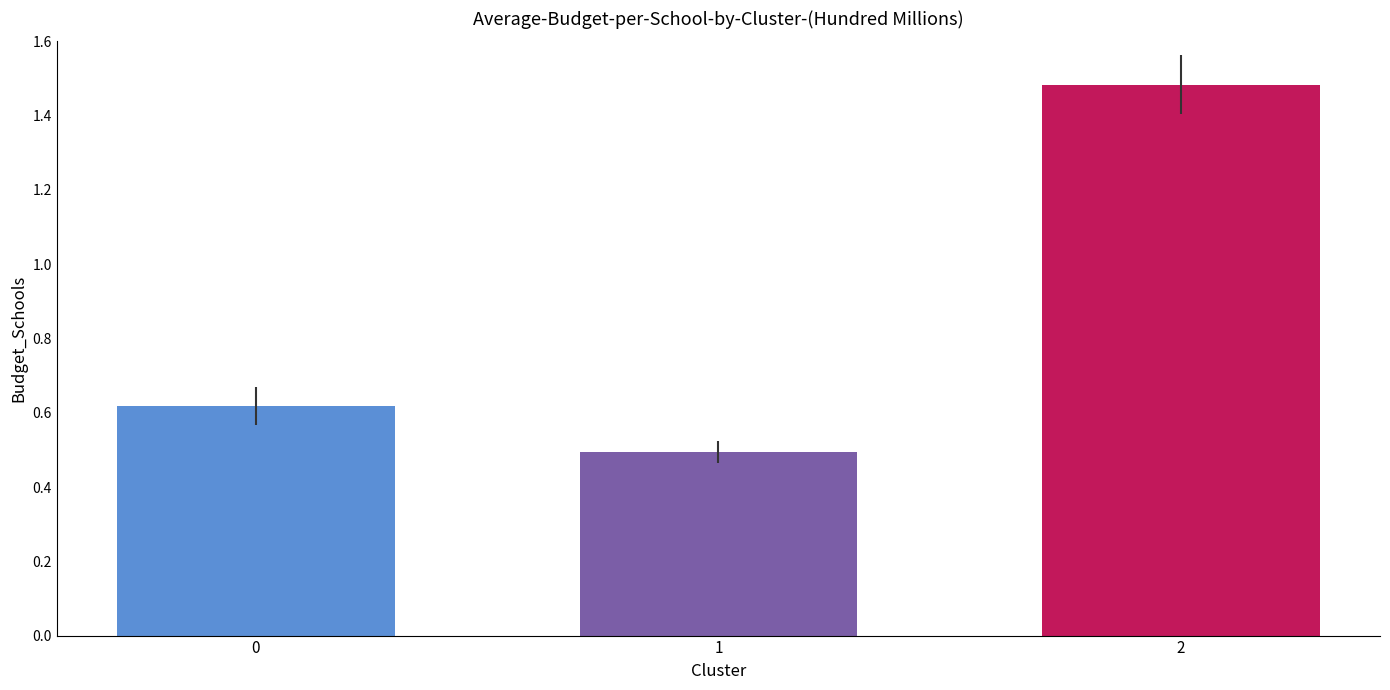

List the labels in order of value, largest first.

2, 0, 1